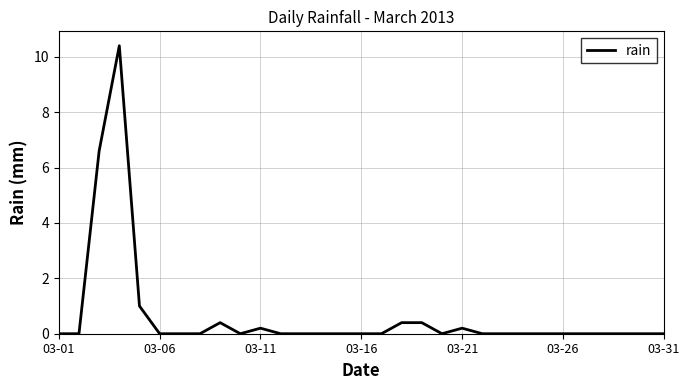

What is the greatest value displayed?

10.4